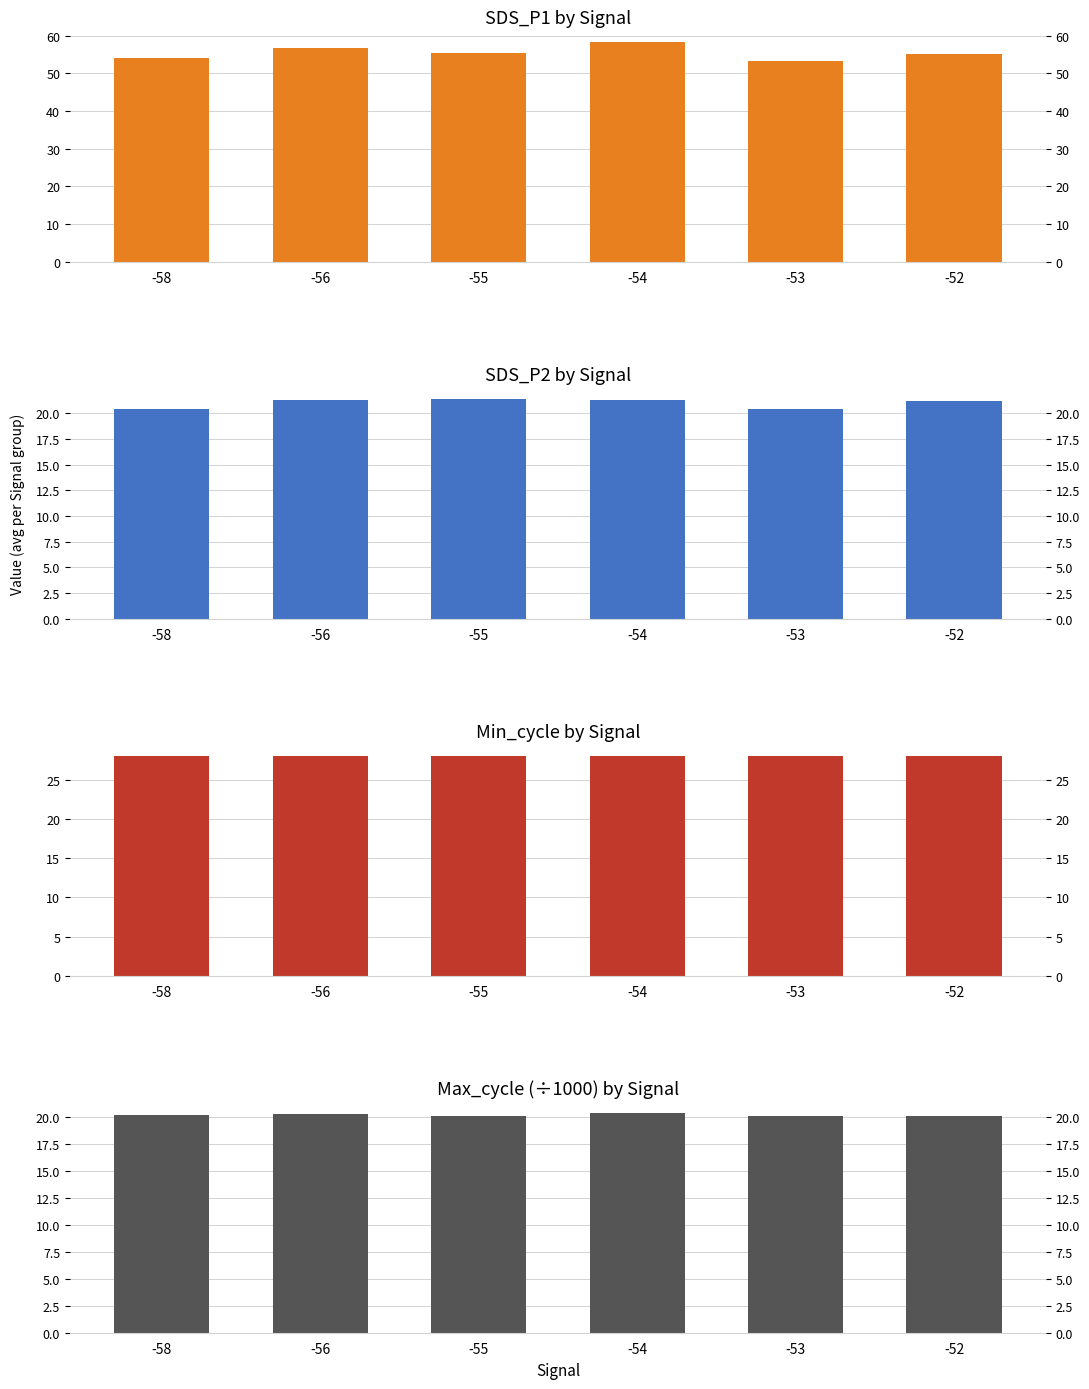

What is the spread (max minus min) of values at -54?

37.9